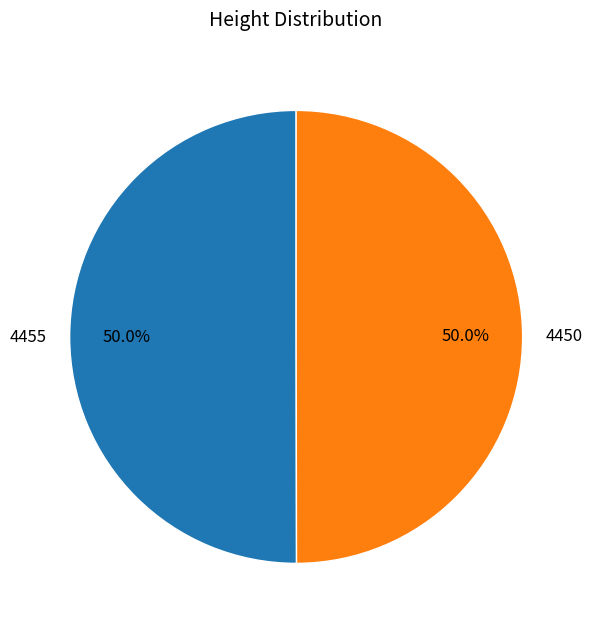

What is the ratio of the value at 4450 to the value at 4455?

1.0